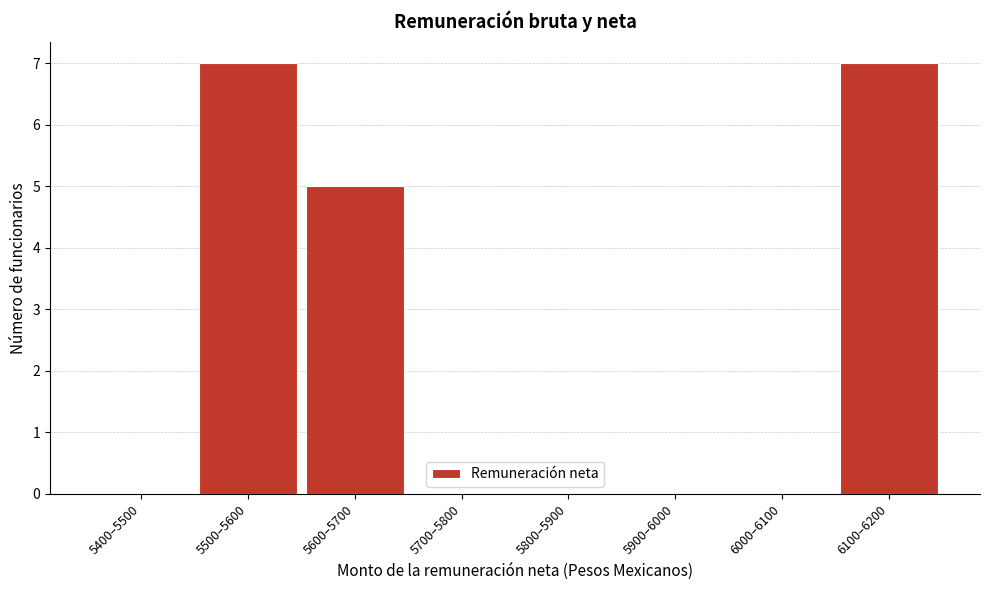

Reading right to left, what are all the values shown in this chart?

6100–6200=7	6000–6100=0	5900–6000=0	5800–5900=0	5700–5800=0	5600–5700=5	5500–5600=7	5400–5500=0